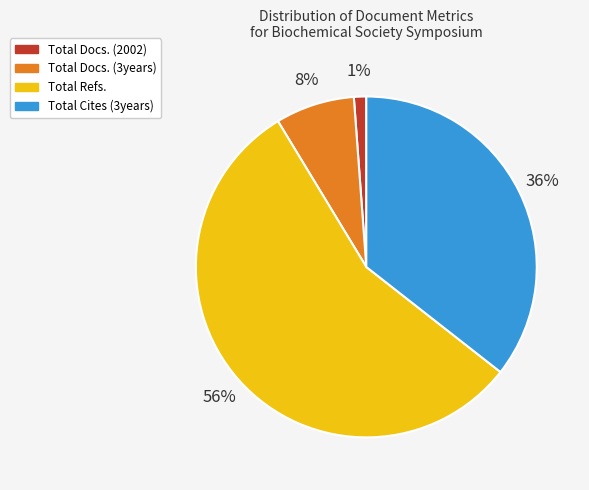

Do Total Cites (3years) and Total Refs. together represent more than half of the pie?

Yes